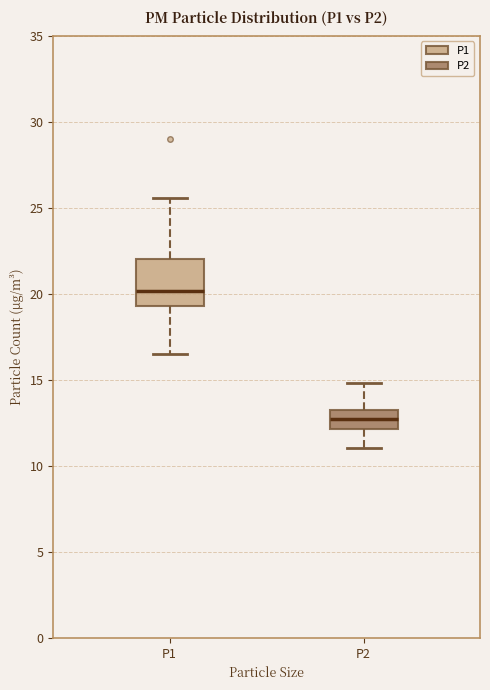

Where does the median line of the box for P2 sit on the y-axis? The values are not printed on the chart, so give them approximately, as read against the axis.

12.5